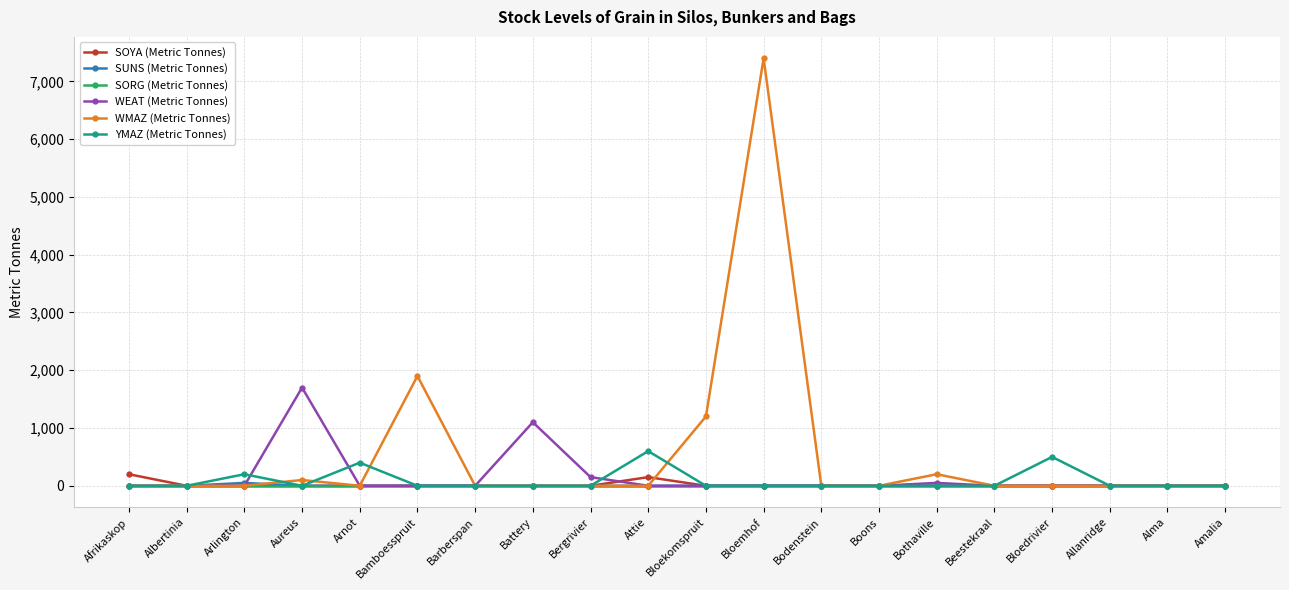

What is the greatest value displayed?

7400